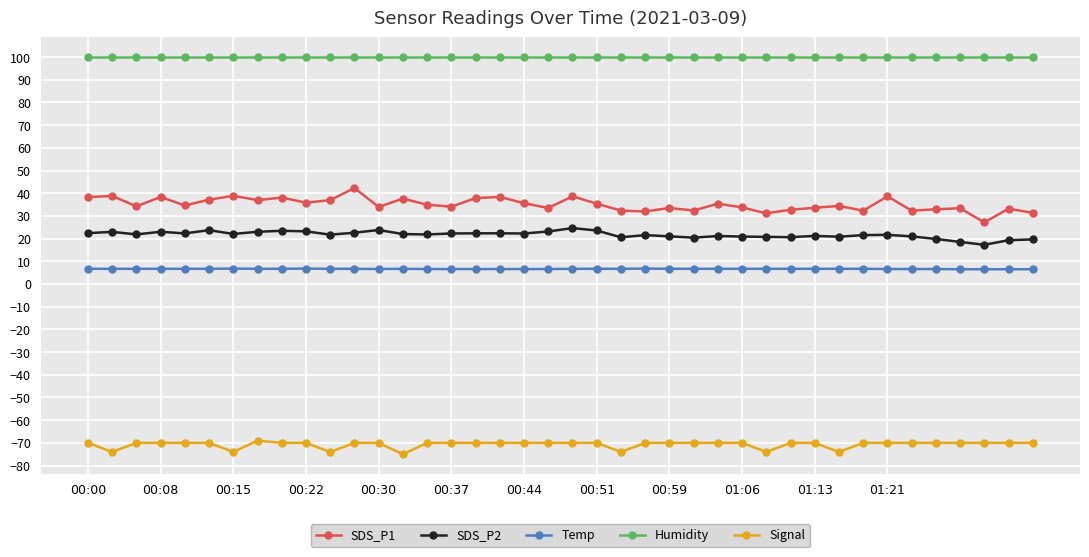

True or false: Humidity and Signal intersect in this chart.

False